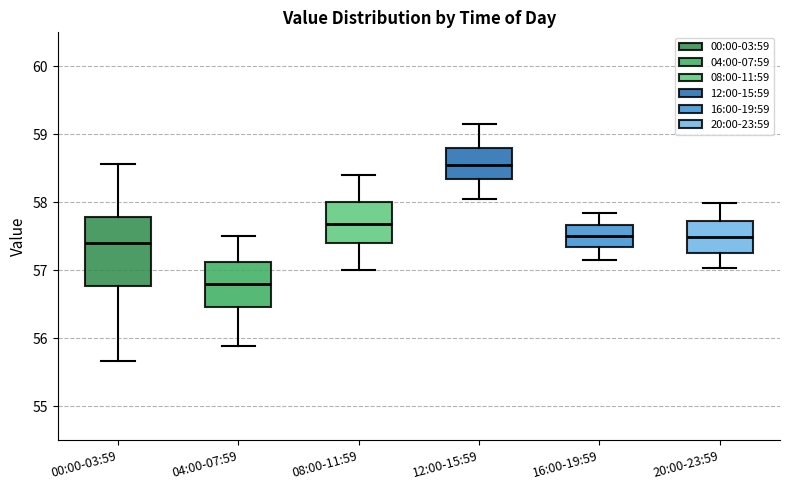

Reading left to right, read every box against the y-axis: the position of its median line, the range the box covers, and the ends of its whiskers. The values are not printed on the chart, so give them approximately, as read against the axis.

00:00-03:59: median 57.4, box 56.8 to 57.8, whiskers 55.7 to 58.6
04:00-07:59: median 56.8, box 56.5 to 57.1, whiskers 55.9 to 57.5
08:00-11:59: median 57.7, box 57.4 to 58.0, whiskers 57.0 to 58.4
12:00-15:59: median 58.6, box 58.3 to 58.8, whiskers 58.1 to 59.2
16:00-19:59: median 57.5, box 57.4 to 57.7, whiskers 57.2 to 57.9
20:00-23:59: median 57.5, box 57.3 to 57.7, whiskers 57.0 to 58.0